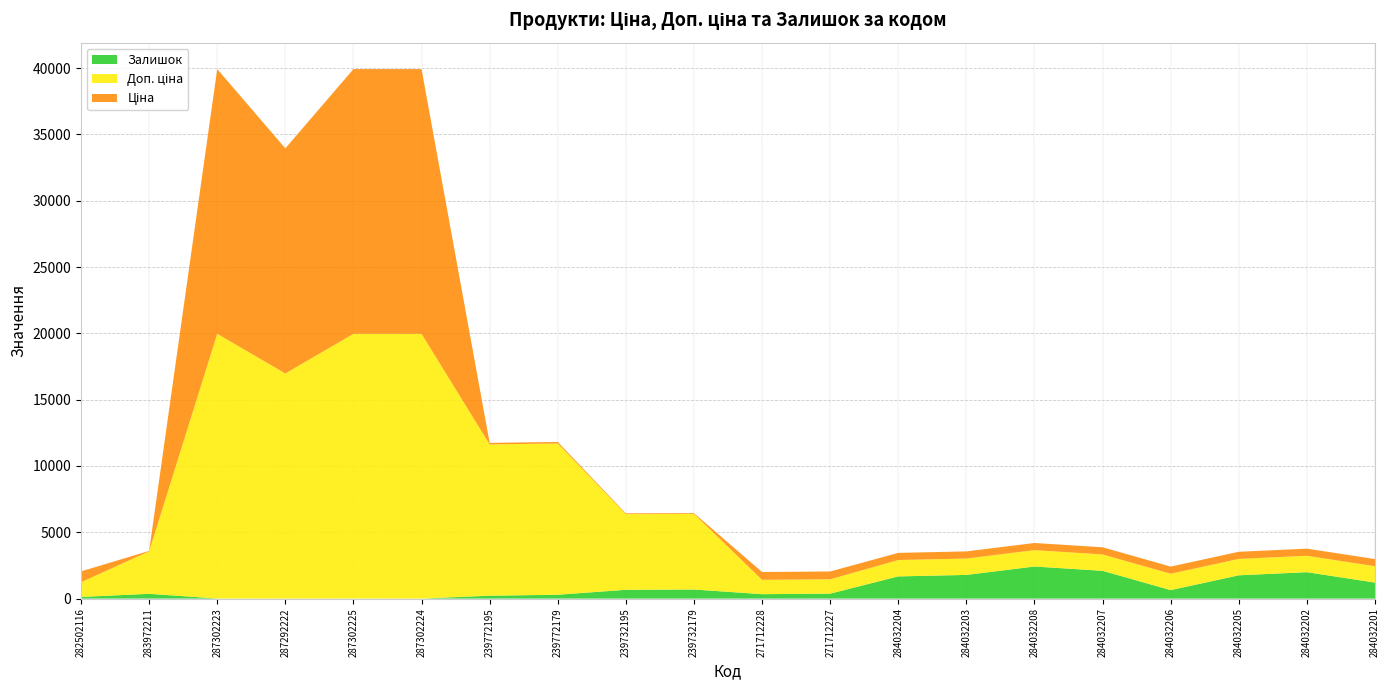

Reading left to right, transcribe all the data shown in this chart.

Ціна: 818.5	32.0	19964.2	16976.3	19964.2	19964.2	114.1	114.1	57.0	57.0	589.9	589.9	539.0	539.0	539.0	539.0	539.0	539.0	539.0	539.0
Доп. ціна: 1109.2	3205.0	19964.2	16976.3	19964.2	19964.2	11410.0	11410.0	5705.0	5705.0	1081.7	1081.7	1235.4	1235.4	1235.4	1235.4	1235.4	1235.4	1235.4	1235.4
Залишок: 125.0	360.0	7.0	2.0	5.0	3.0	218.0	290.0	665.0	686.0	334.0	374.0	1674.0	1786.0	2419.0	2096.0	640.0	1757.0	1992.0	1207.0